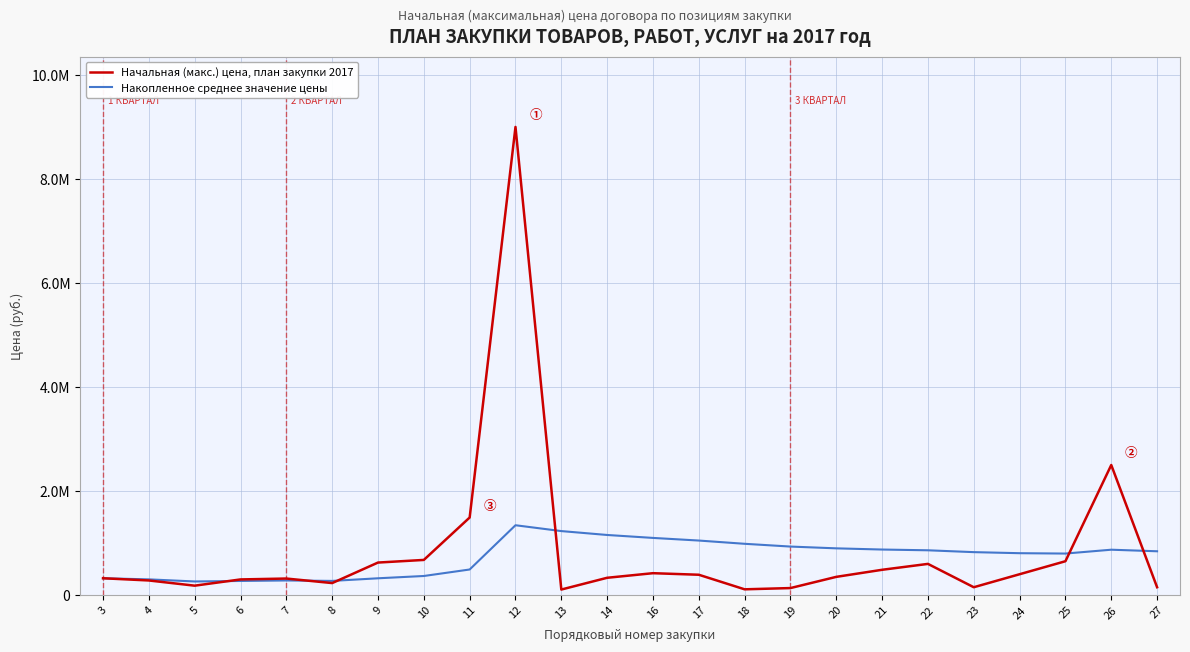

How many interior local valleys does the Начальная (макс.) цена, план закупки 2017 series have?

5